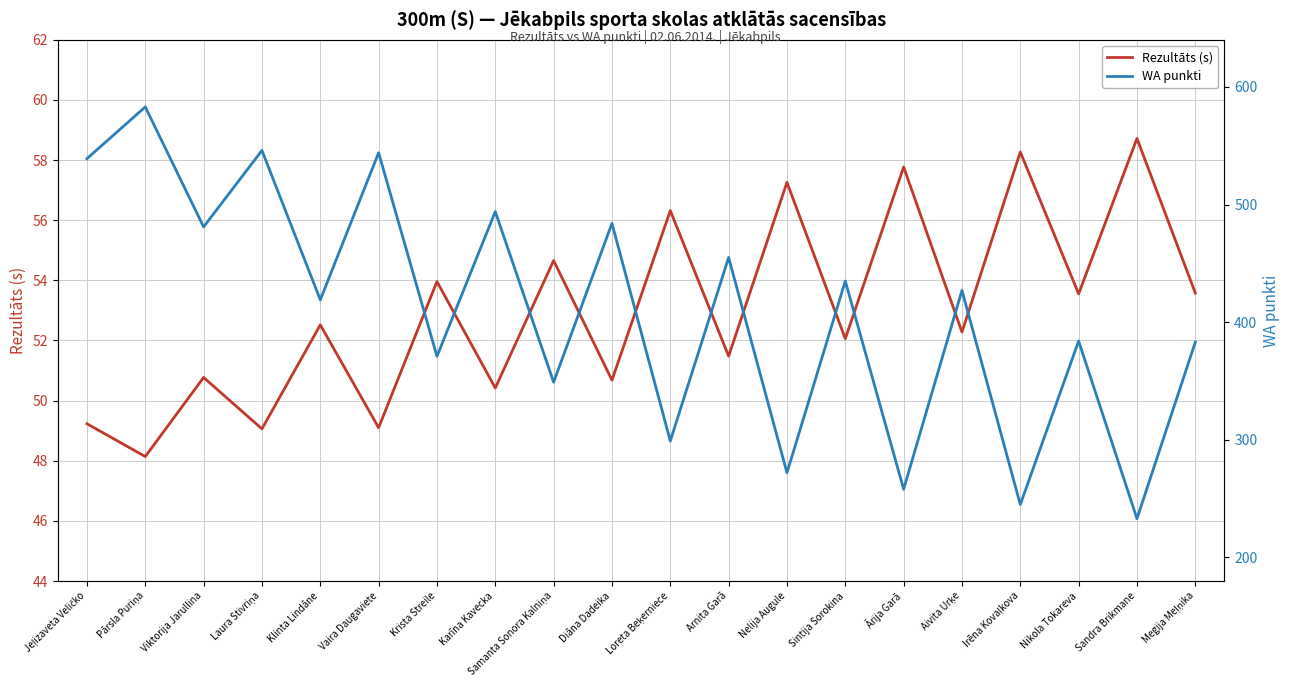

How many lines are shown in the chart?

2